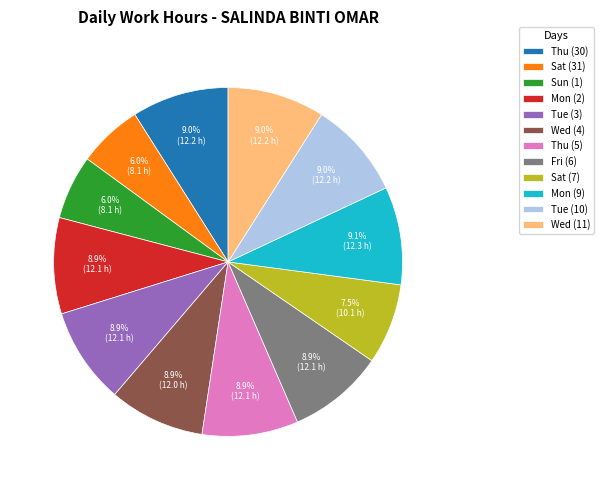

What is the total percentage of Thu (30) and Mon (2)?

17.9%